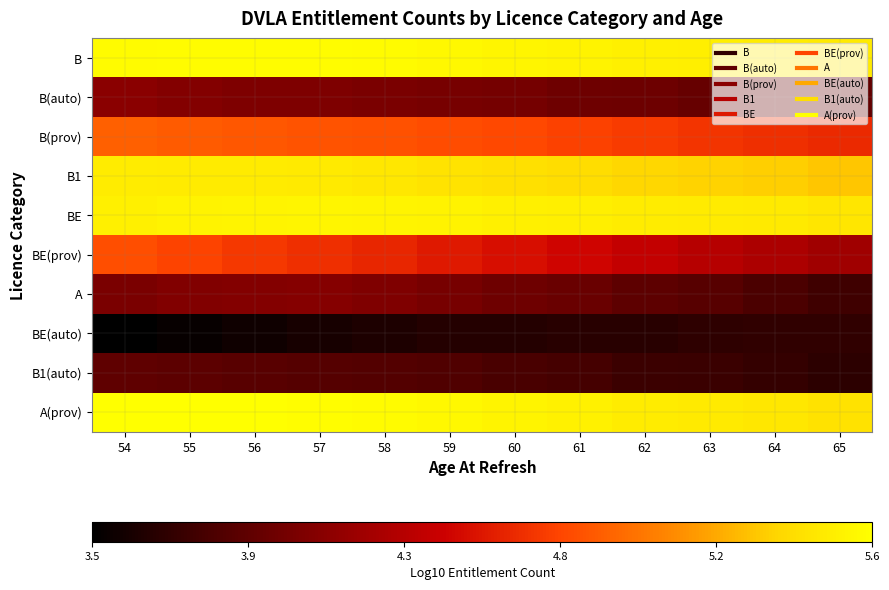

Which series changed the most between 56 and 65?

BE(prov)